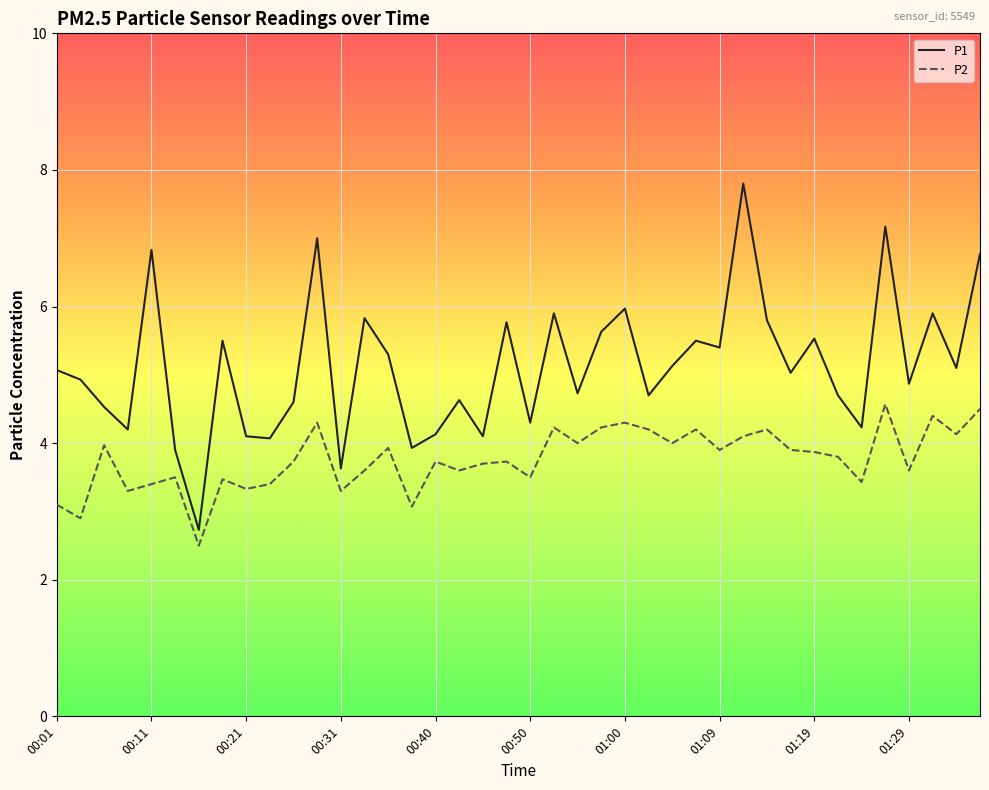

Which series has the largest range (max minus min)?

P1